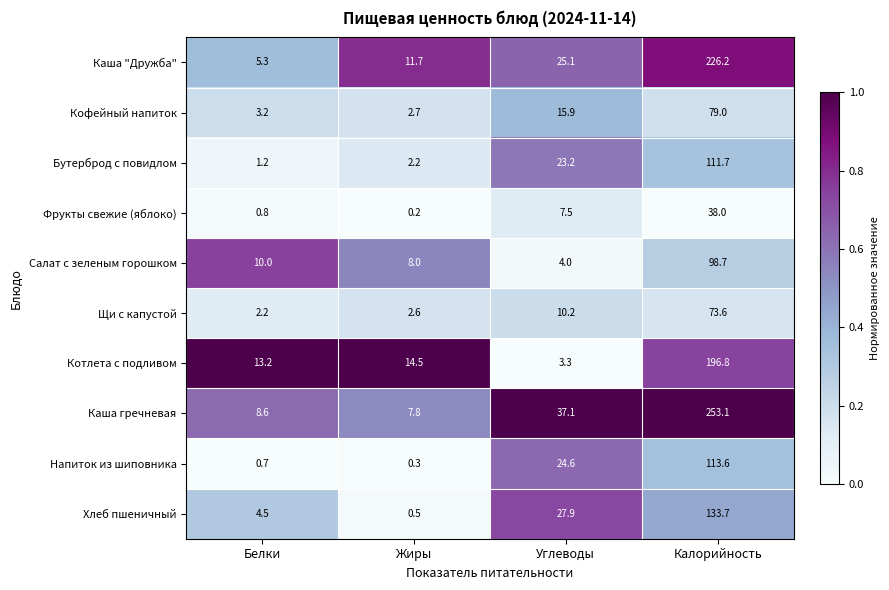

List the labels in order of Салат с зеленым горошком value, largest first.

Калорийность, Белки, Жиры, Углеводы